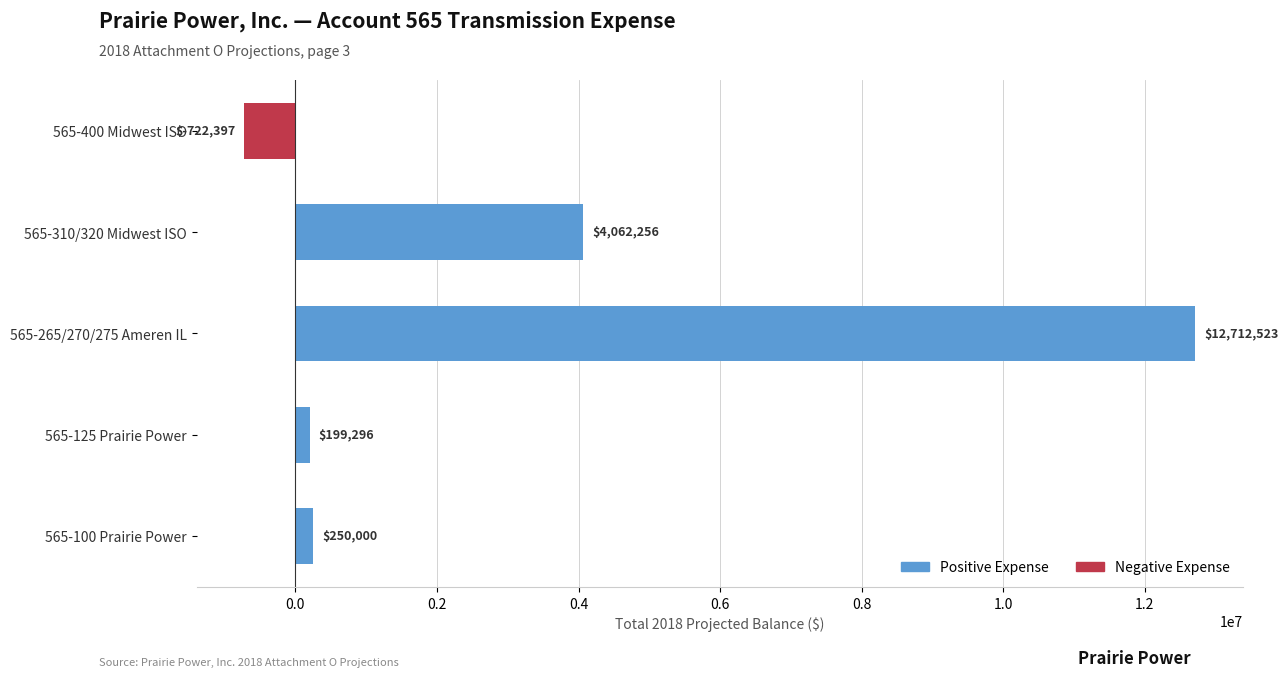

Count the number of categories in the chart.

5